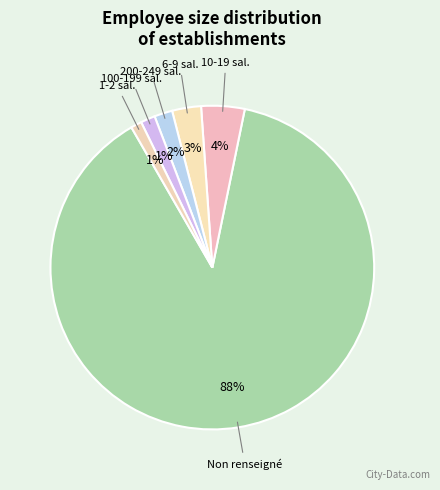

How many segments does this pie chart have?

6